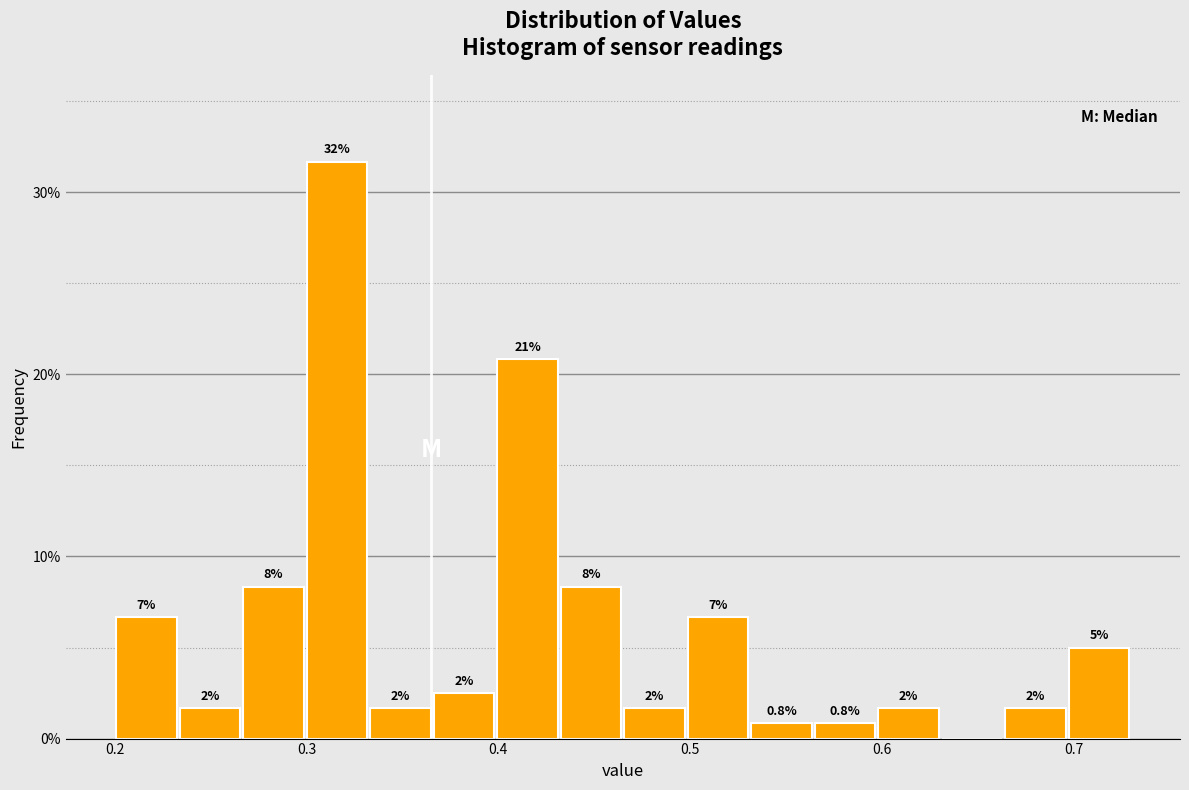

Read against the x-axis, roughly where is the centre of the tallest bar?

0.32